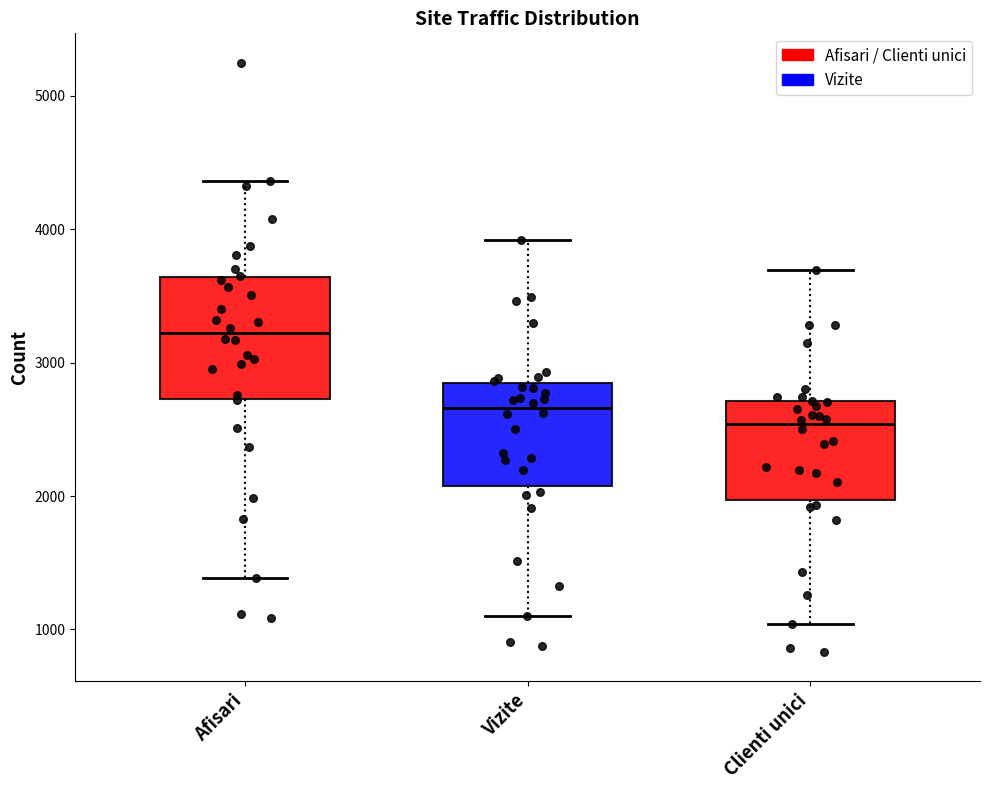

Which box is the tallest, from its lower edge to its upper edge?

Afisari